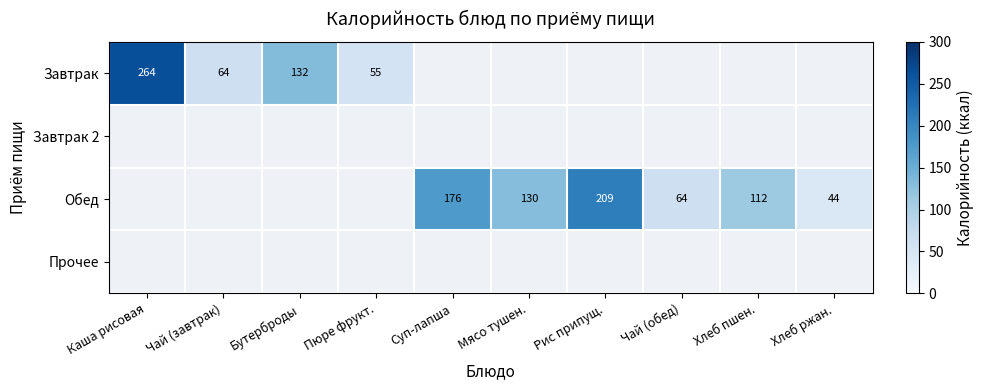

The value of Завтрак at Чай (завтрак) is 18. True or false?

False